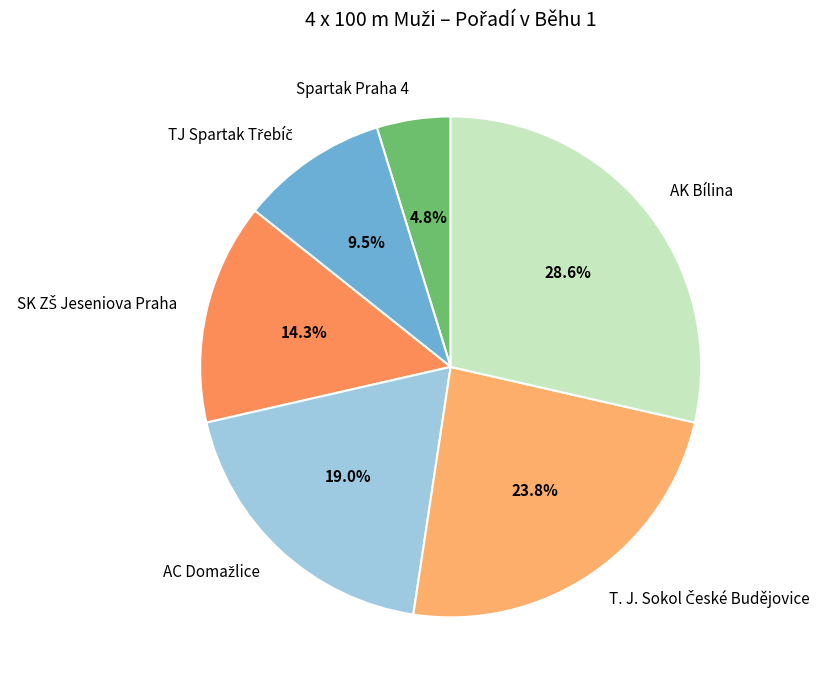

How much of the chart is everything except AK Bílina?

71.4%